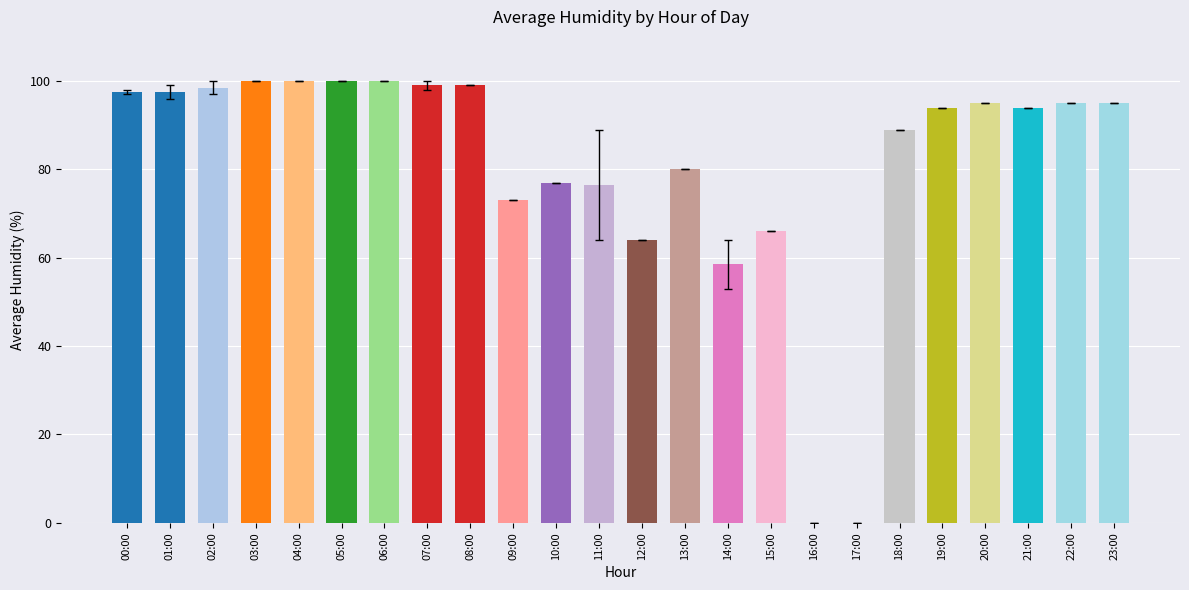

Reading left to right, list all the values displayed in this chart.

00:00=97.5	01:00=97.5	02:00=98.5	03:00=100.0	04:00=100.0	05:00=100.0	06:00=100.0	07:00=99.0	08:00=99.0	09:00=73.0	10:00=77.0	11:00=76.5	12:00=64.0	13:00=80.0	14:00=58.5	15:00=66.0	16:00=0.0	17:00=0.0	18:00=89.0	19:00=94.0	20:00=95.0	21:00=94.0	22:00=95.0	23:00=95.0